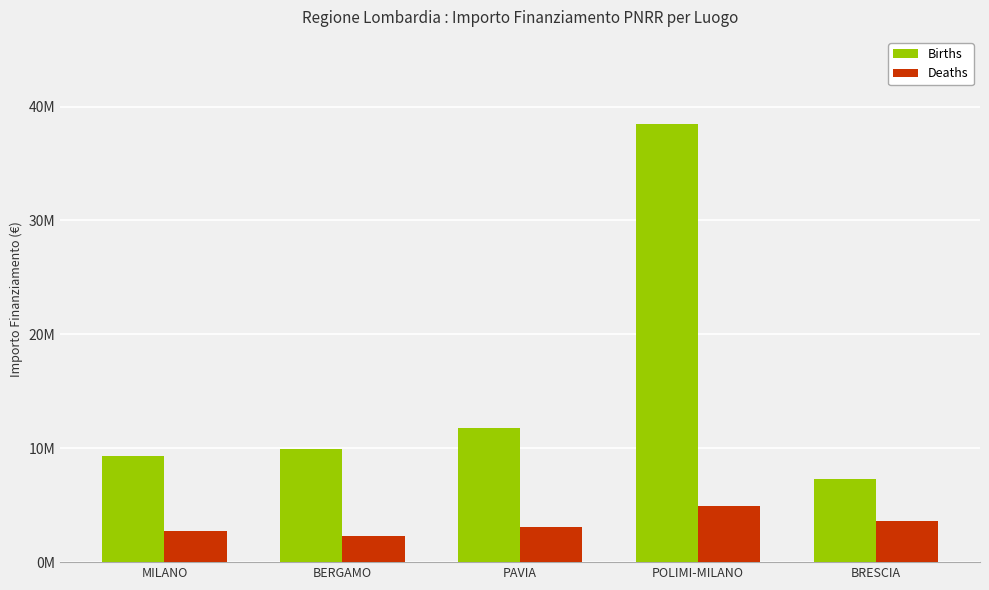

List the series in order of their peak value, highest first.

Births, Deaths